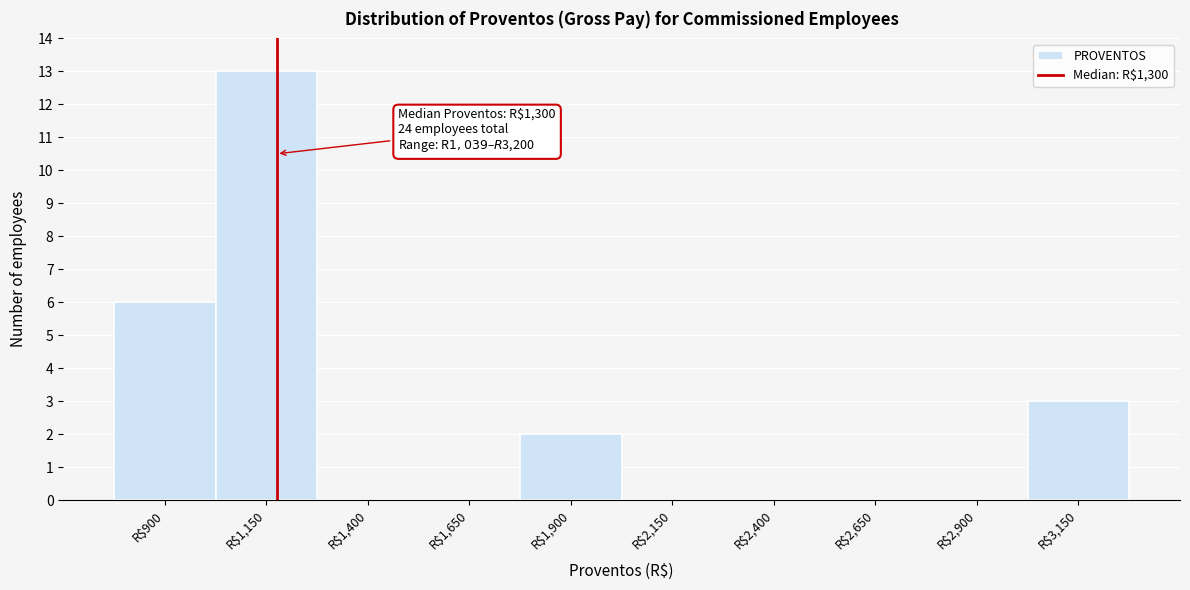

The chart shows a value of 6 at R$900. True or false?

True